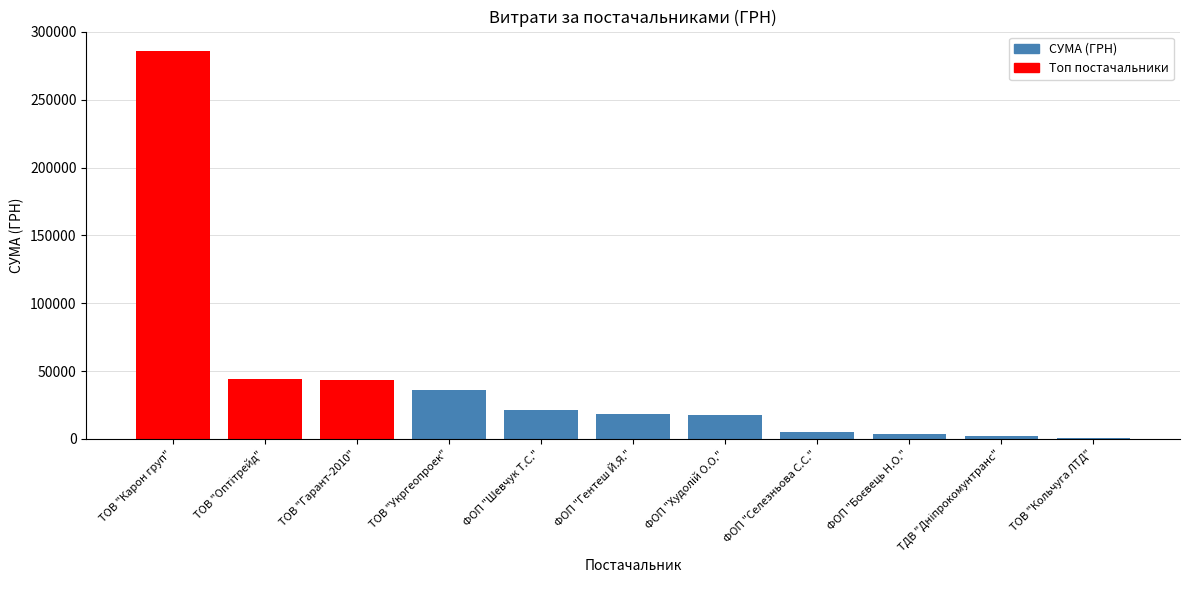

Is it true that the value at ФОП "Шевчук Т.С." is 32161.6?

False